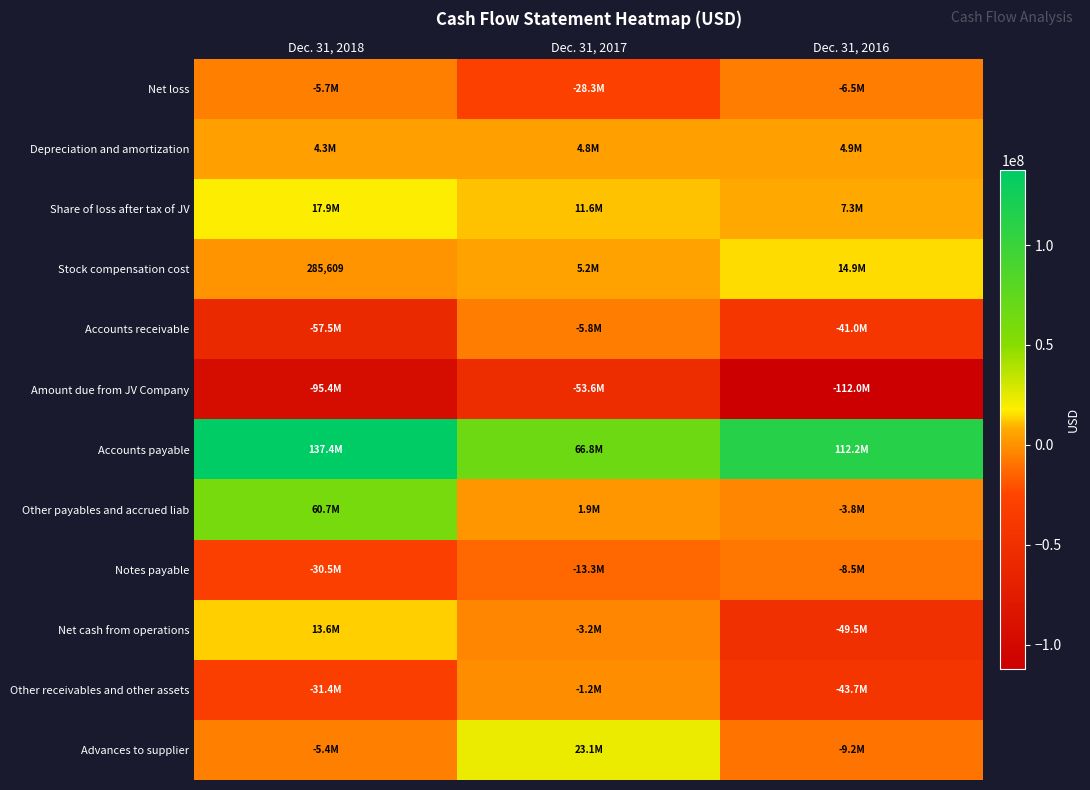

What is the total value across all series at Dec. 31, 2017?

7782759